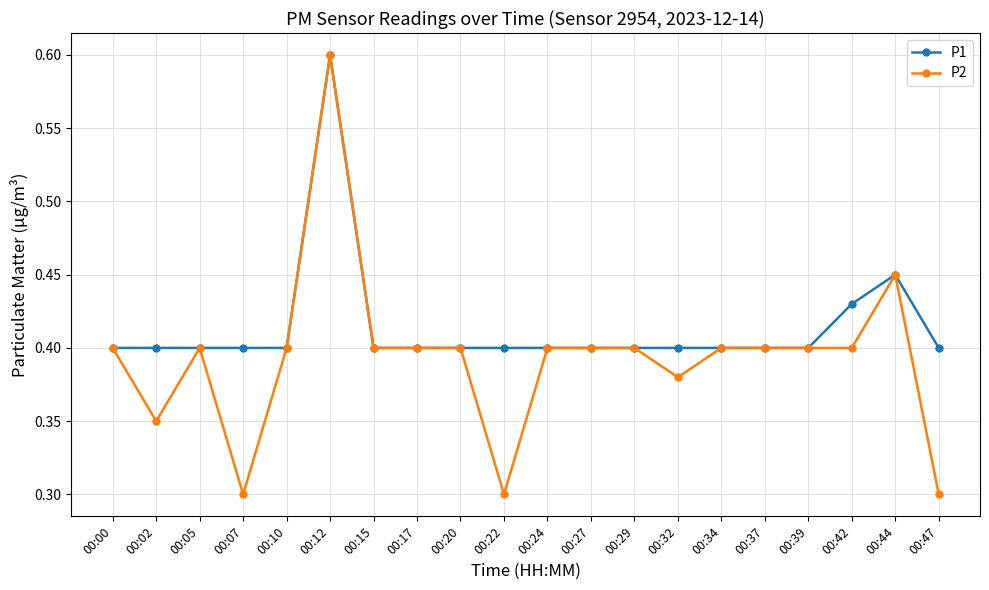

How many P1 values are between 0 and 1?

20